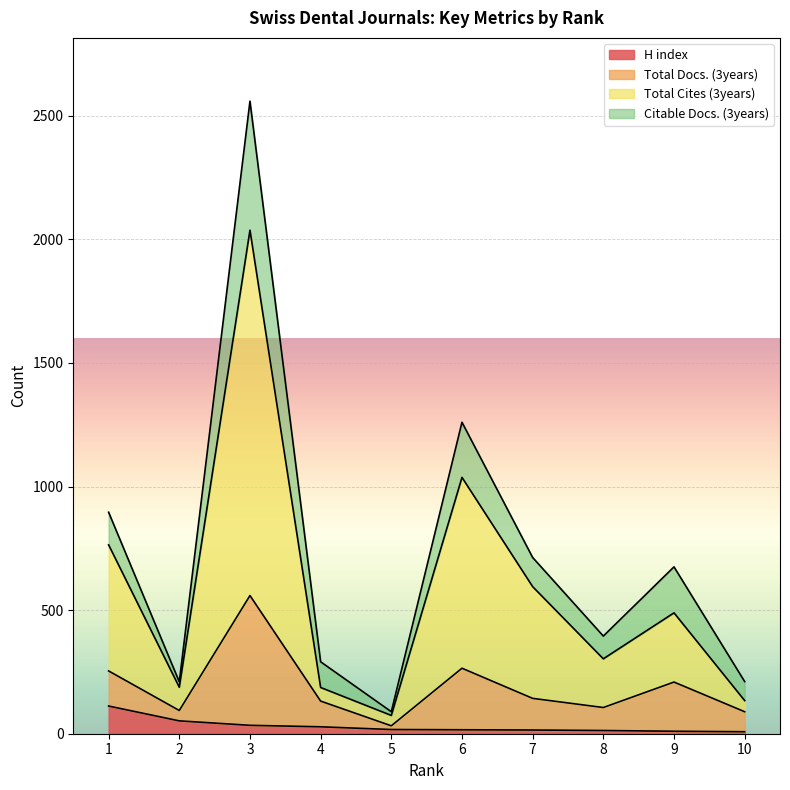

What is the minimum value shown in the chart?

8